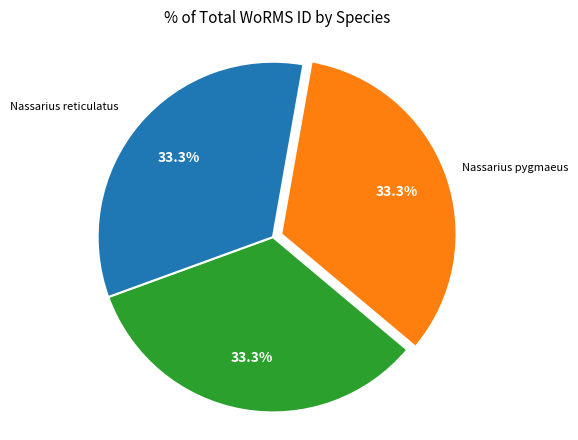

Is there any slice that represents more than half of the pie?

No